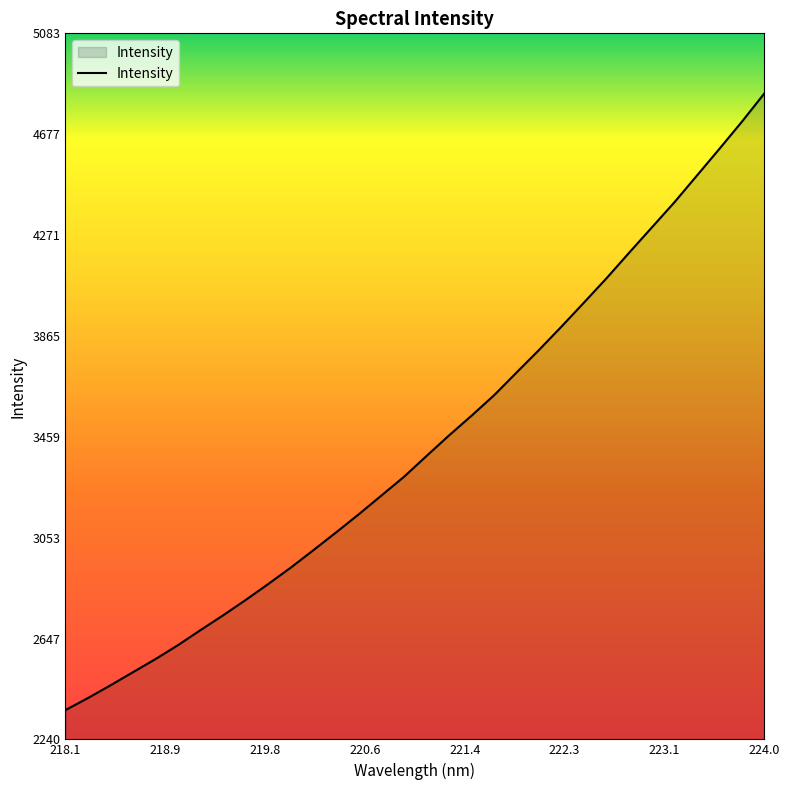

What is the difference between the maximum and minimum values?

2482.9